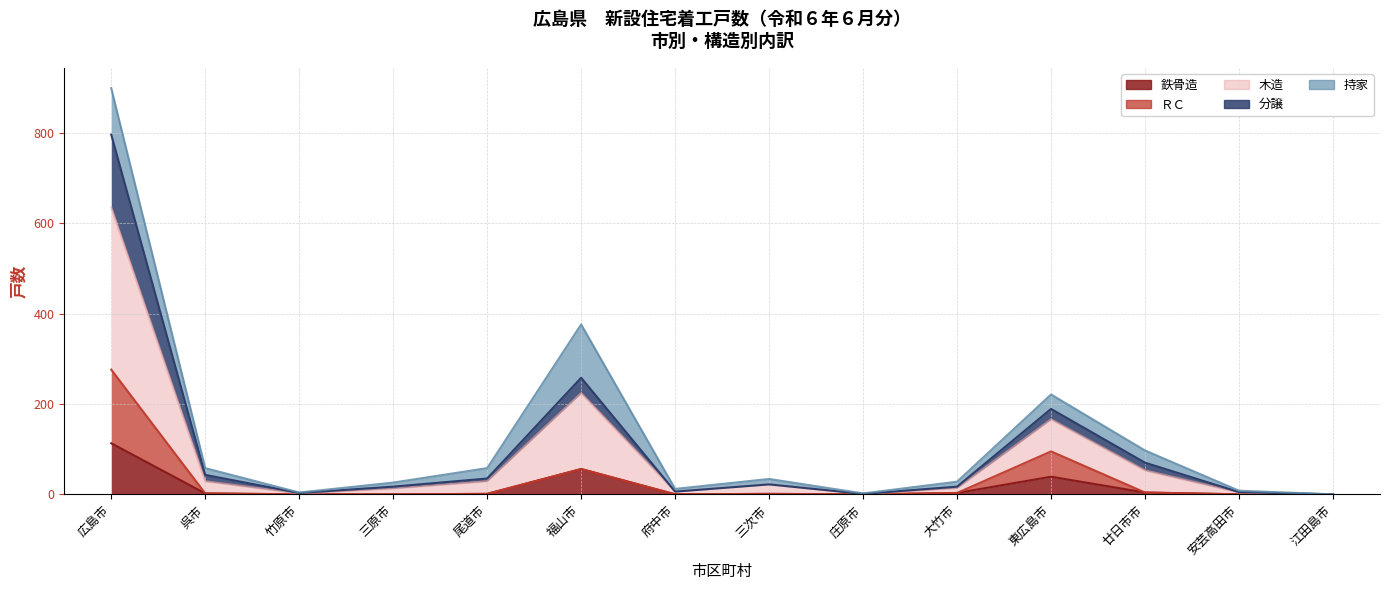

True or false: 木造 and ＲＣ intersect in this chart.

False